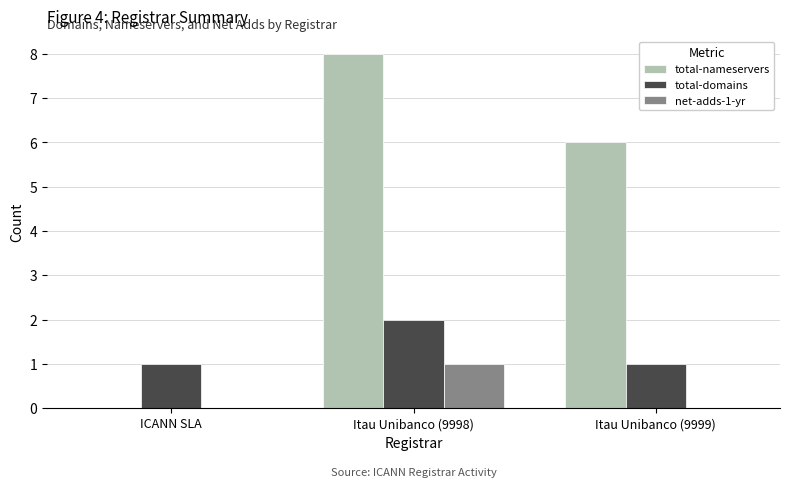

Between ICANN SLA and Itau Unibanco (9998), which series saw the biggest shift?

total-nameservers